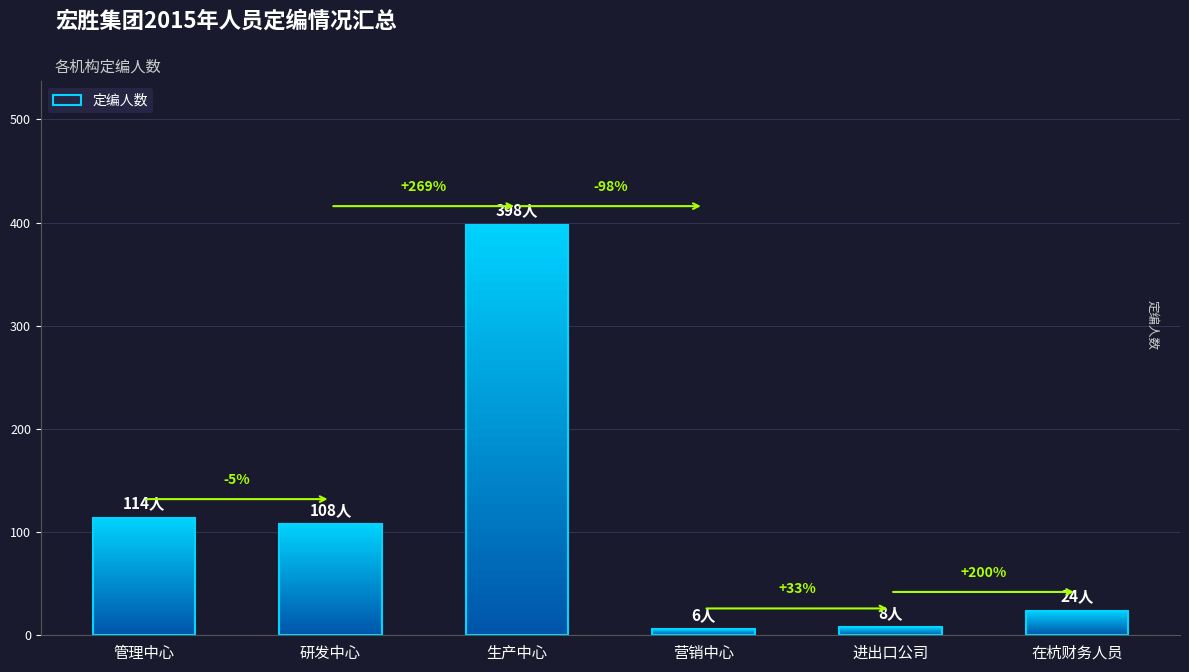

Rank the categories by value from lowest to highest.

营销中心, 进出口公司, 在杭财务人员, 研发中心, 管理中心, 生产中心